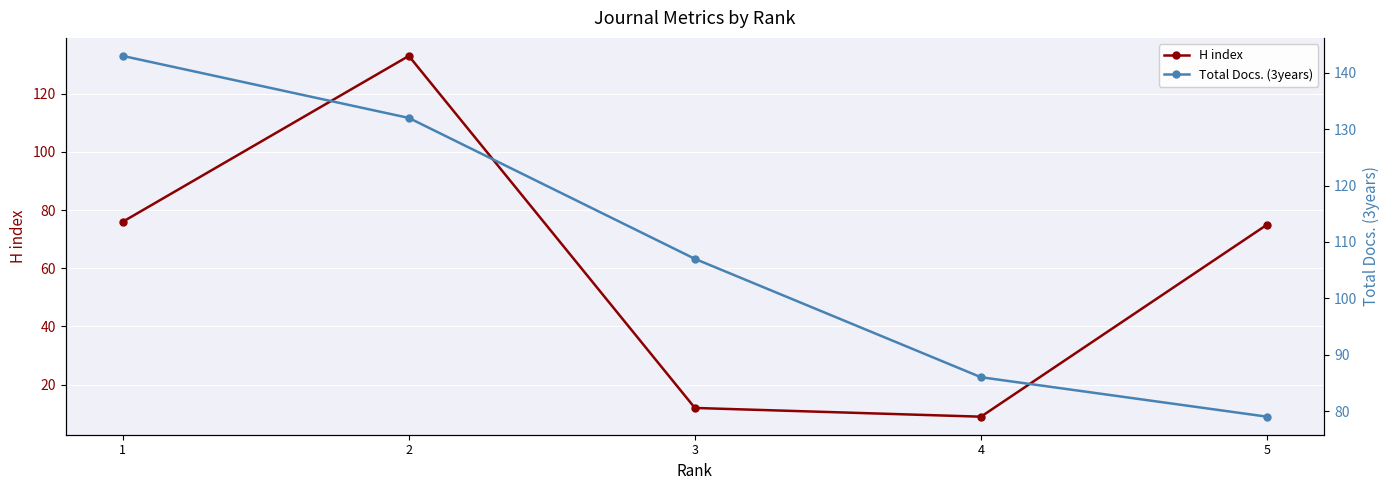

Count the Total Docs. (3years) values in the range 86 to 132.

3